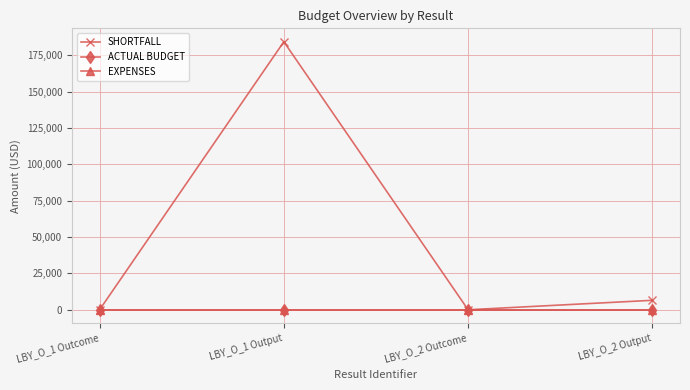

How many interior local valleys does the SHORTFALL series have?

1